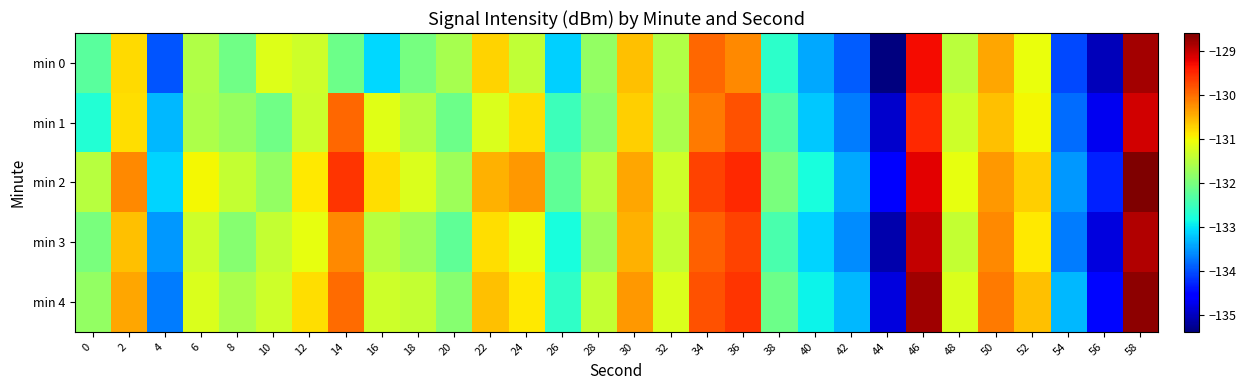

At how many categories does at least one series exceed -129?

2